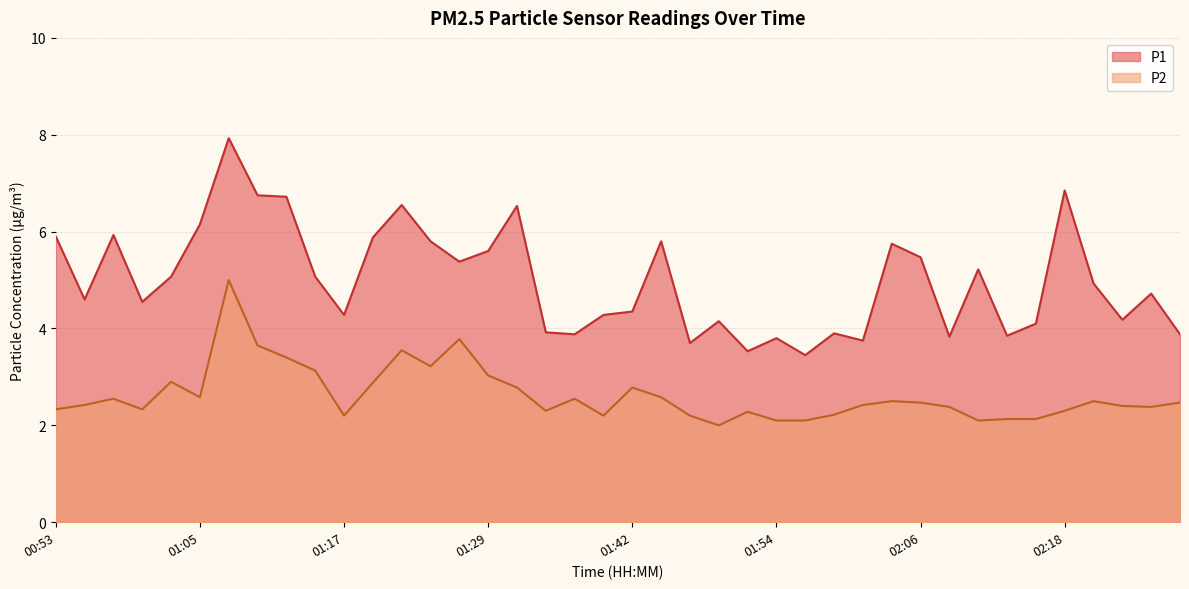

Rank the categories by P2 value from lowest to highest.

01:49, 01:54, 01:56, 02:11, 02:13, 02:16, 01:17, 01:39, 01:46, 01:59, 01:51, 01:34, 02:18, 00:53, 01:00, 02:08, 02:25, 02:23, 00:55, 02:01, 02:06, 02:28, 02:03, 02:20, 00:58, 01:37, 01:05, 01:44, 01:32, 01:42, 01:20, 01:03, 01:29, 01:15, 01:25, 01:12, 01:22, 01:10, 01:27, 01:08